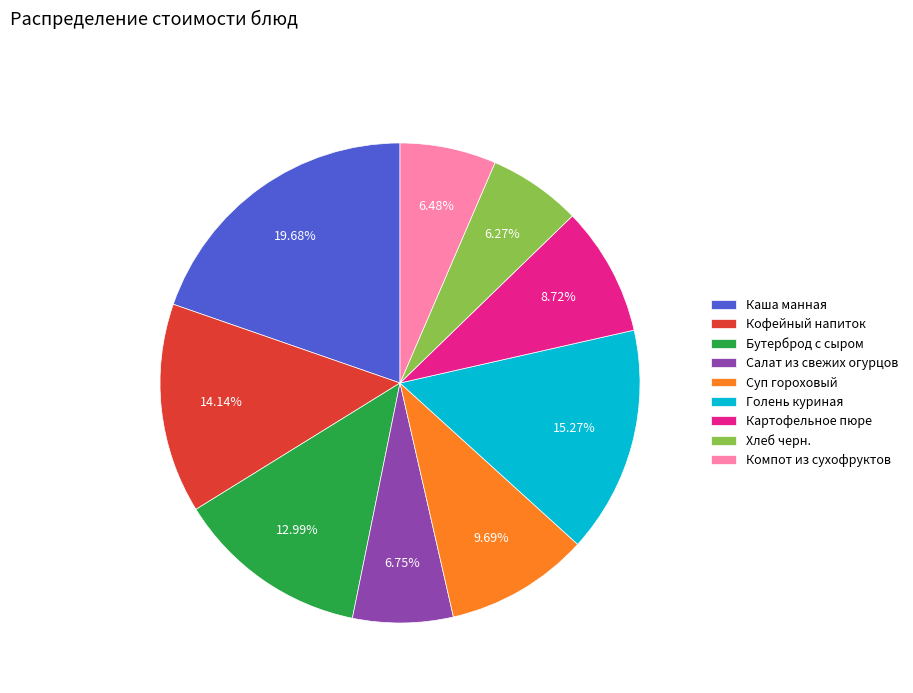

To the nearest percent, what portion does Компот из сухофруктов represent?

6%